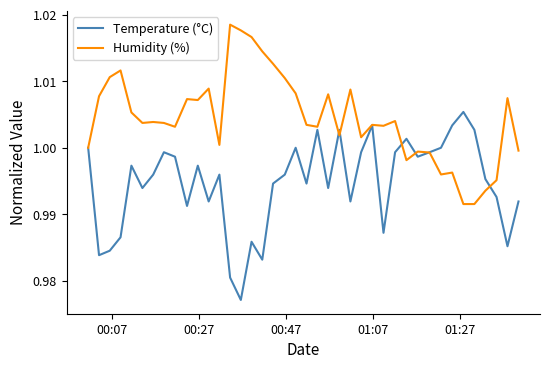

Rank the series by their maximum value, from lowest to highest.

Temperature (°C), Humidity (%)